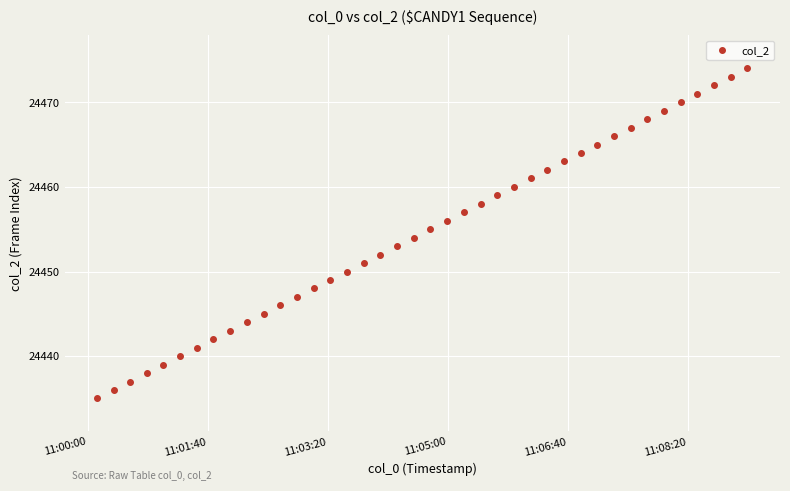

What is the range of Y values (max minus min)?

39